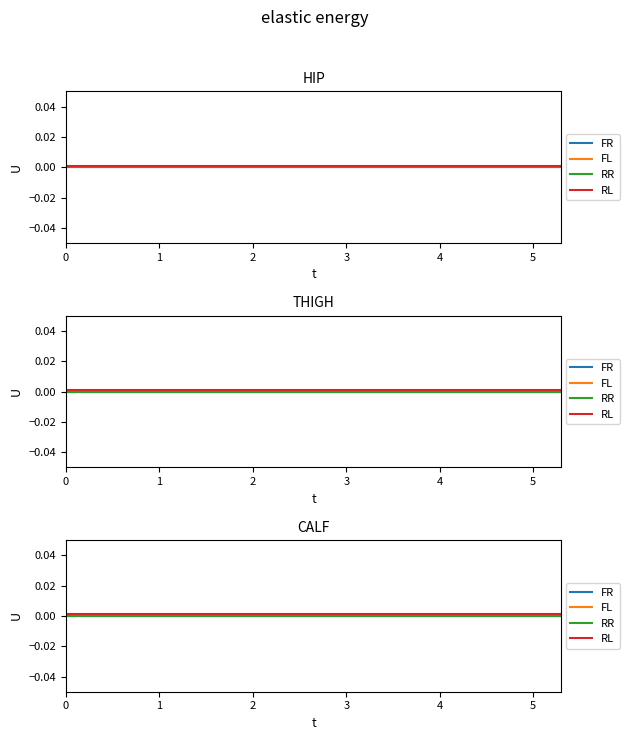

Rank the categories by RR value from lowest to highest.

0, 1, 2, 3, 4, 5